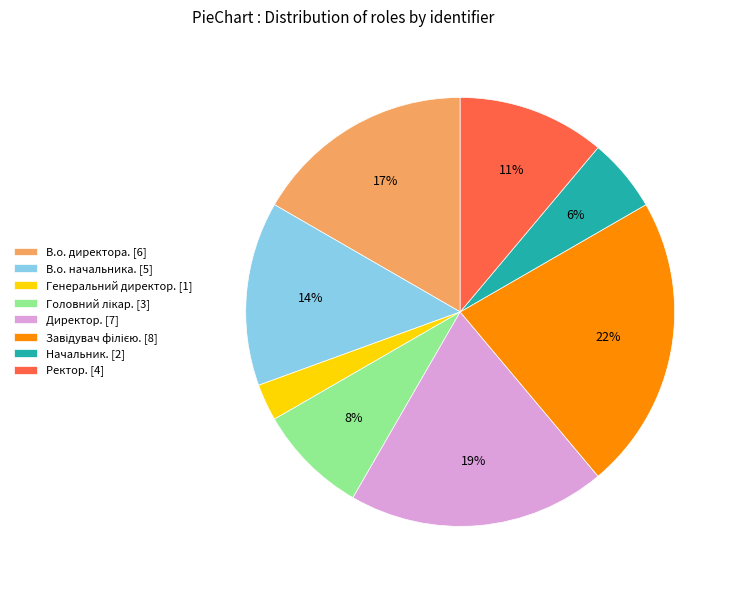

To the nearest percent, what is the average slice percentage?

12%